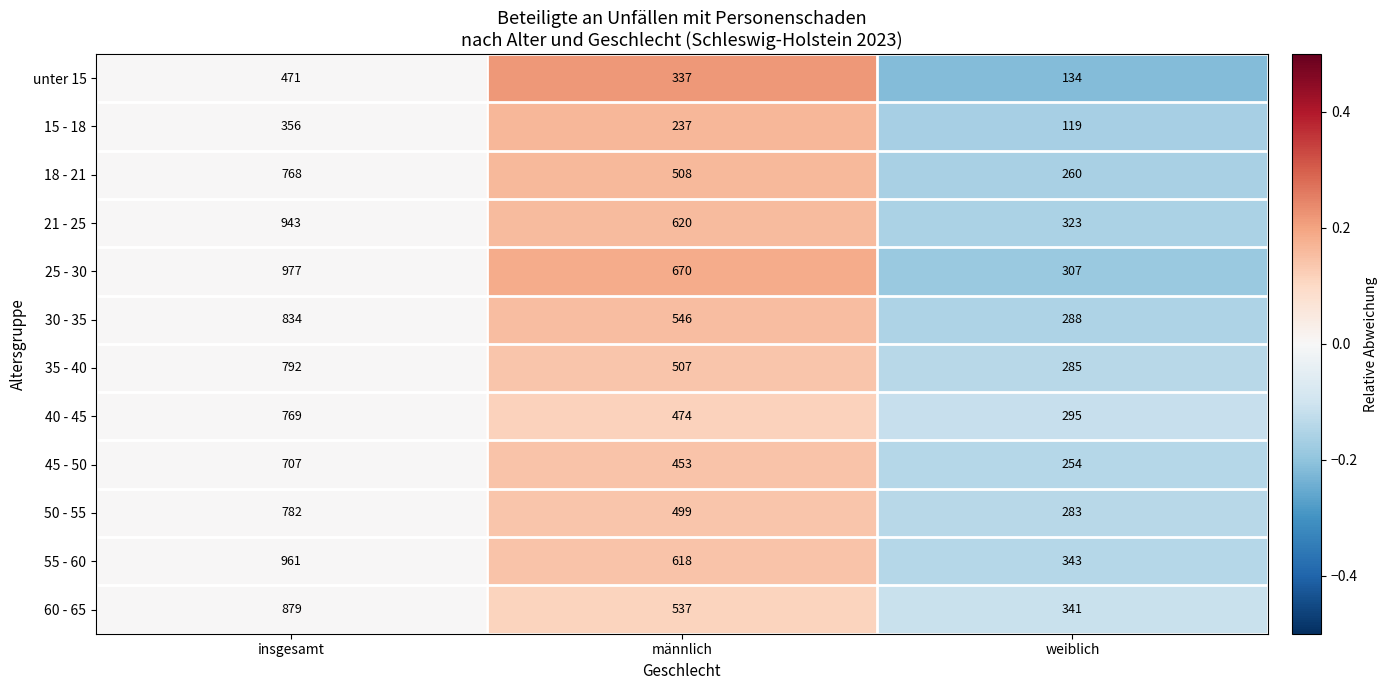

What is the difference between the second highest and minimum values in the 21 - 25 series?

297